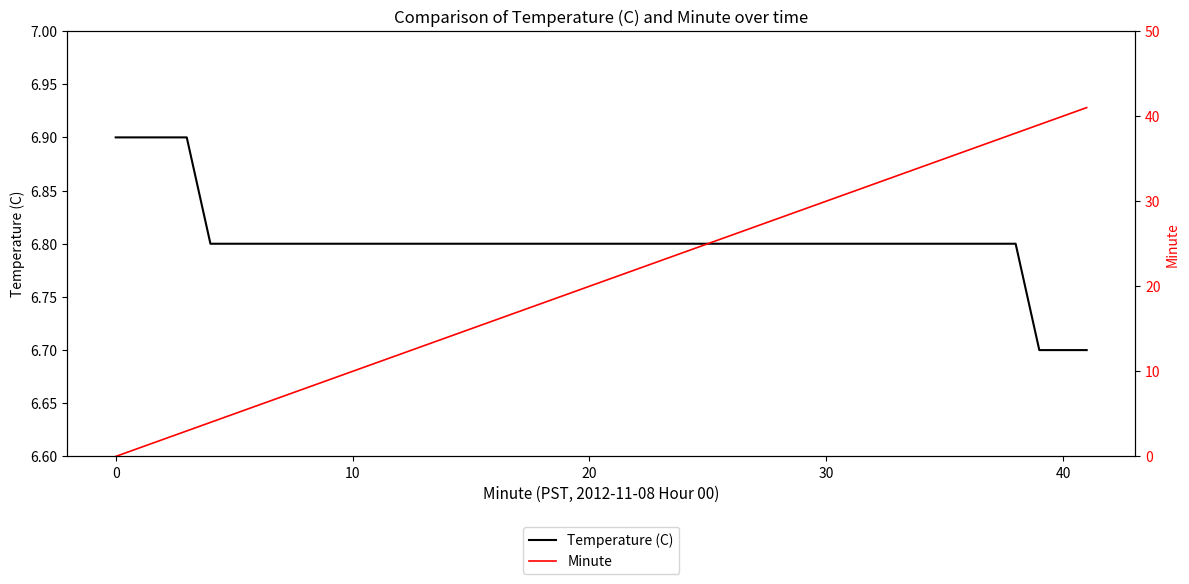

What is the maximum value for Temperature (C)?

6.9